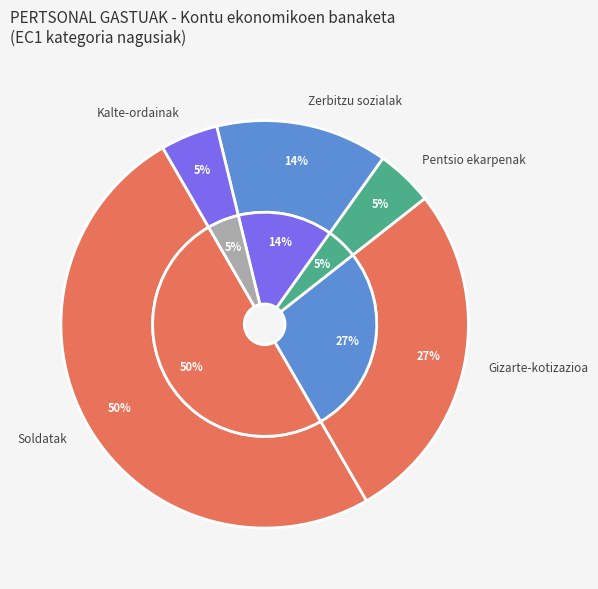

Does Kalte-ordainak represent more than half of the total?

No